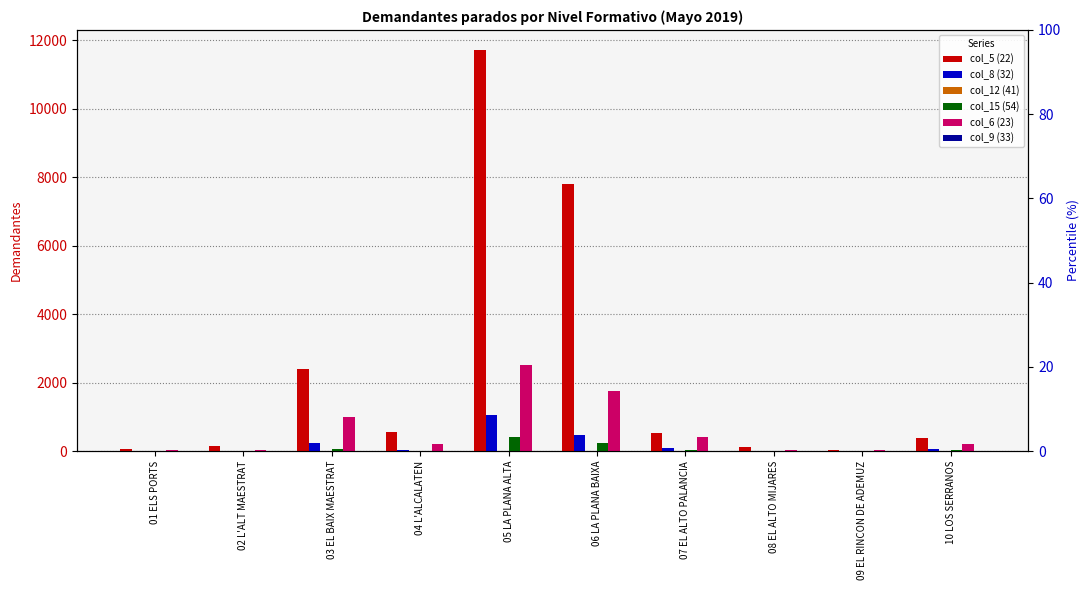

What is the label of the 8th bar from the left?

08 EL ALTO MIJARES